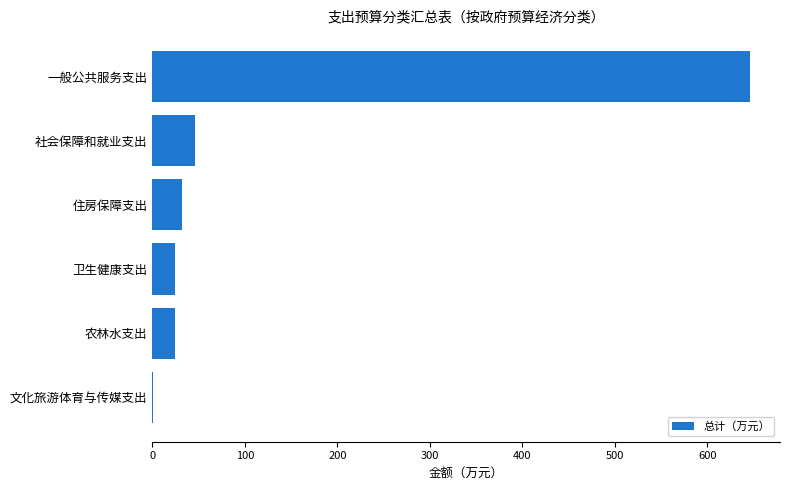

Are the bars horizontal?

Yes